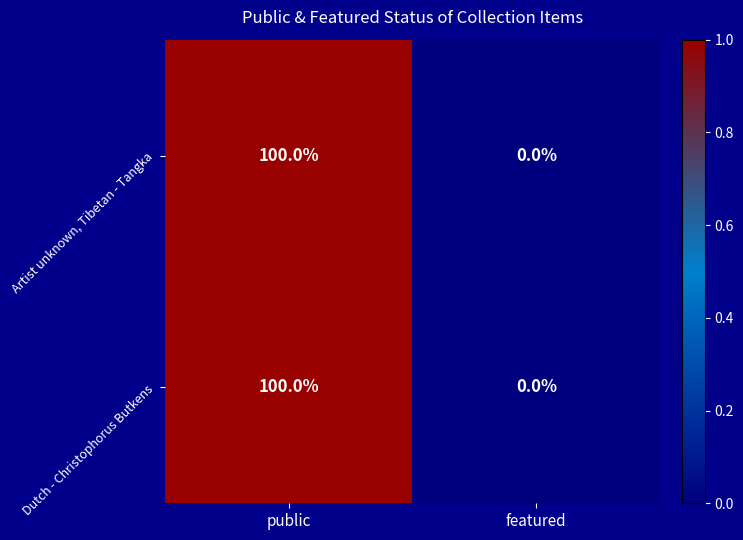

At which category does the chart reach its peak across all series?

public